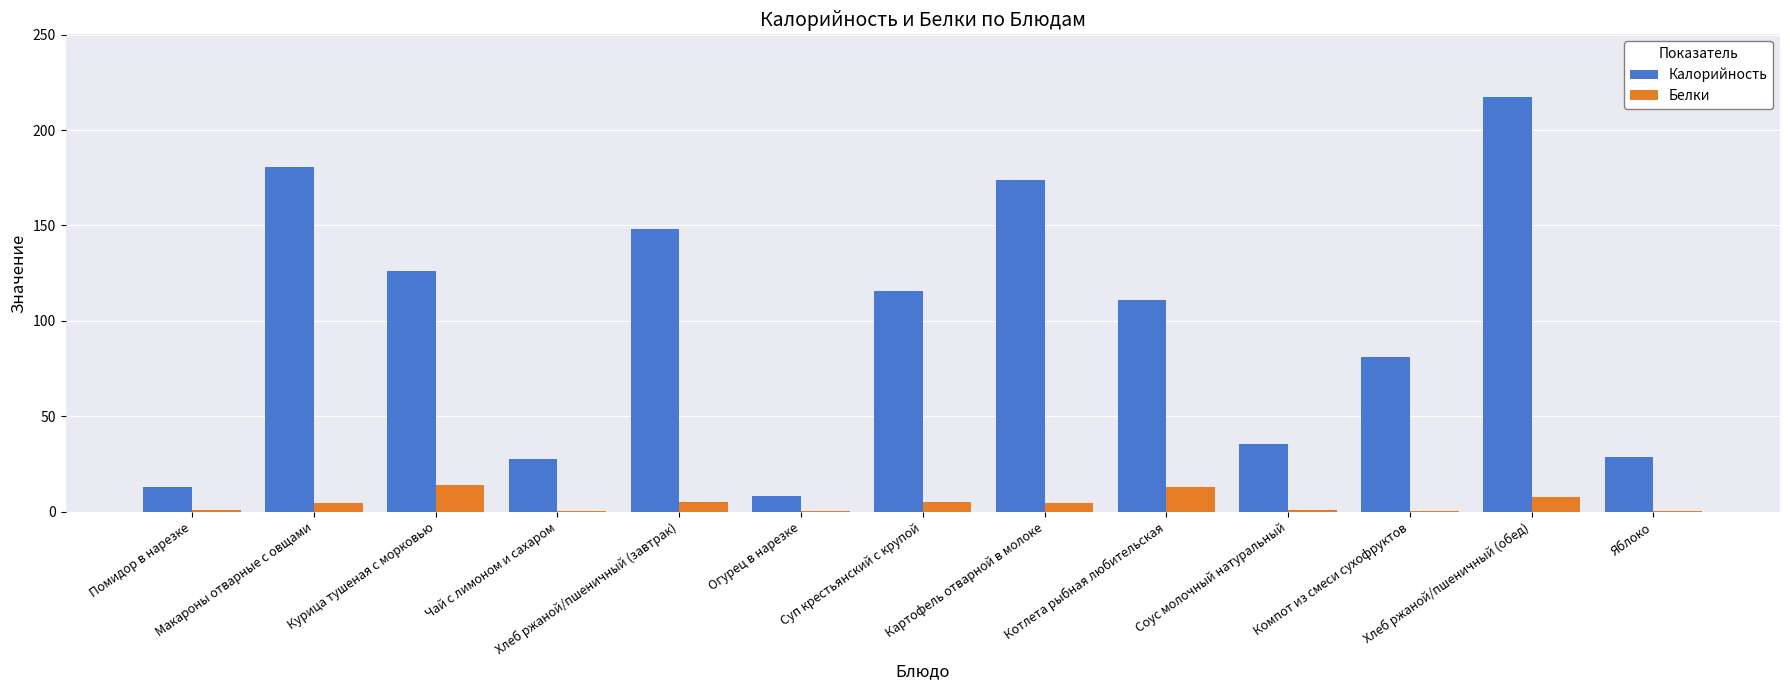

What is the sum of all Калорийность values?

1267.8